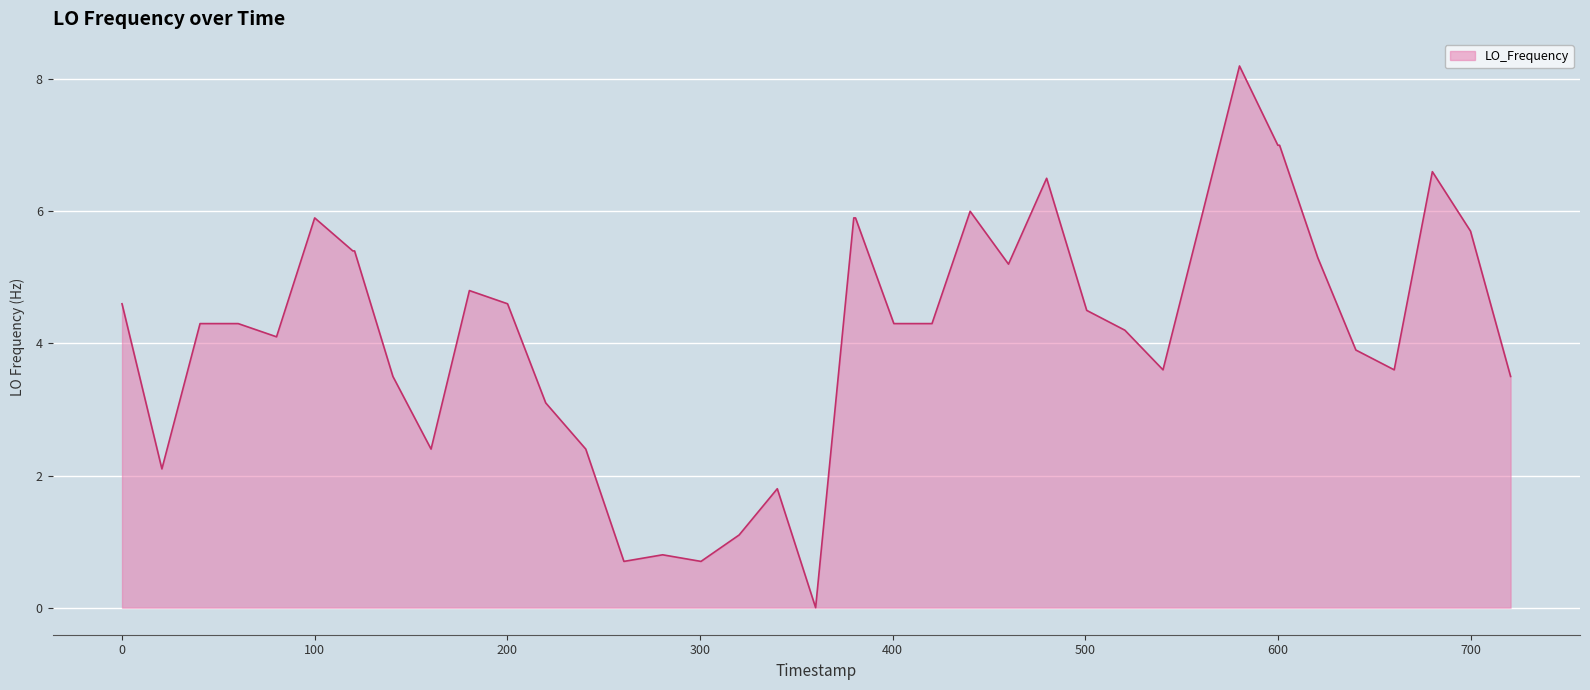

Reading right to left, extract all data points from this chart.

3.5	5.7	6.6	3.6	3.9	5.3	7.0	7.0	8.2	5.9	3.6	4.2	4.5	6.5	5.2	6.0	4.3	4.3	5.9	5.9	0.0	1.8	1.1	0.7	0.8	0.7	2.4	3.1	4.6	4.8	2.4	3.5	5.4	5.4	5.9	4.1	4.3	4.3	2.1	4.6